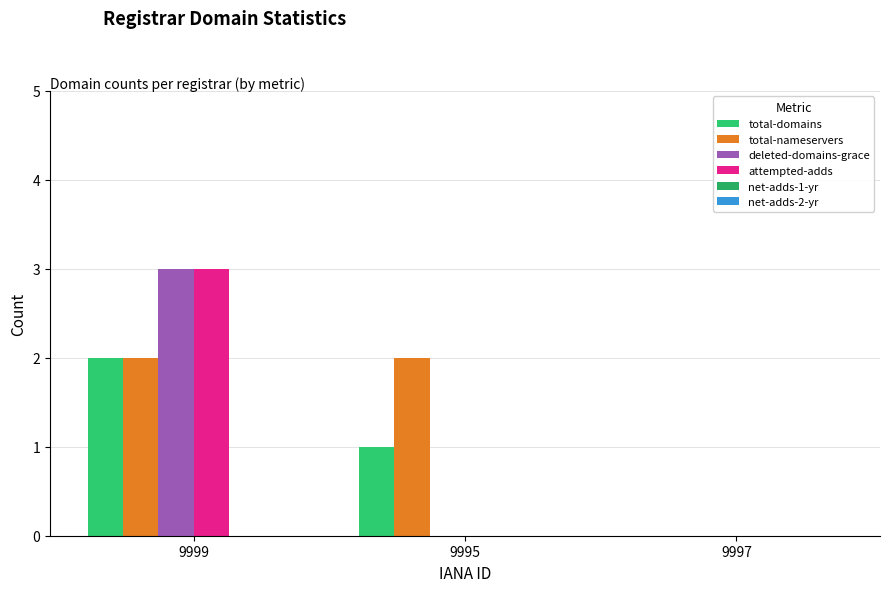

Are the bars grouped side by side (vs. stacked)?

Yes